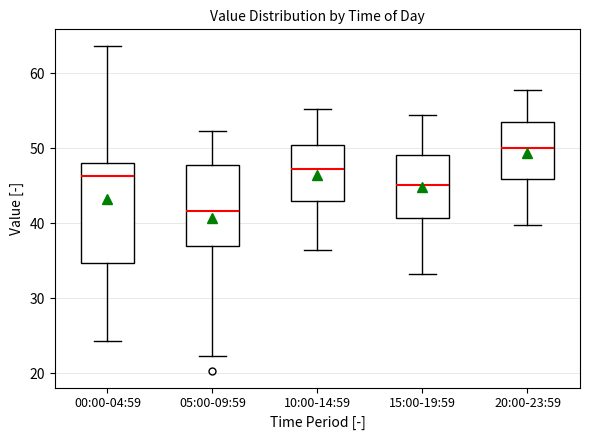

Reading left to right, transcribe this box plot: for each box, give where its median line is, the range the box spans, and where its two whiskers end, as read against the y-axis. The values are not printed on the chart, so give them approximately, as read against the axis.

00:00-04:59: median 46, box 35 to 48, whiskers 24 to 64
05:00-09:59: median 42, box 37 to 48, whiskers 22 to 52
10:00-14:59: median 47, box 43 to 50, whiskers 36 to 55
15:00-19:59: median 45, box 41 to 49, whiskers 33 to 54
20:00-23:59: median 50, box 46 to 53, whiskers 40 to 58